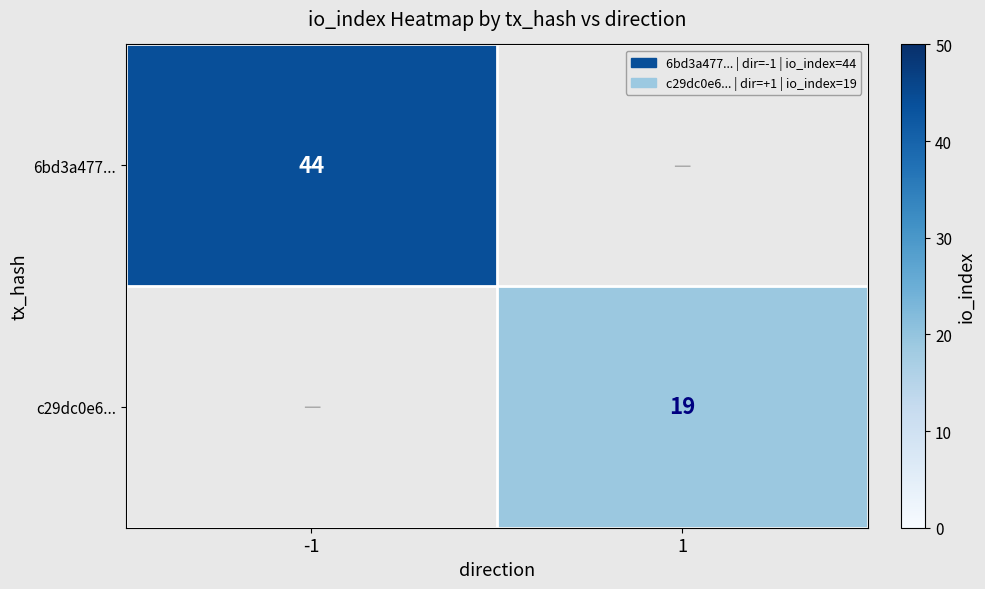

The 6bd3a477... series shows 26 at -1. True or false?

False